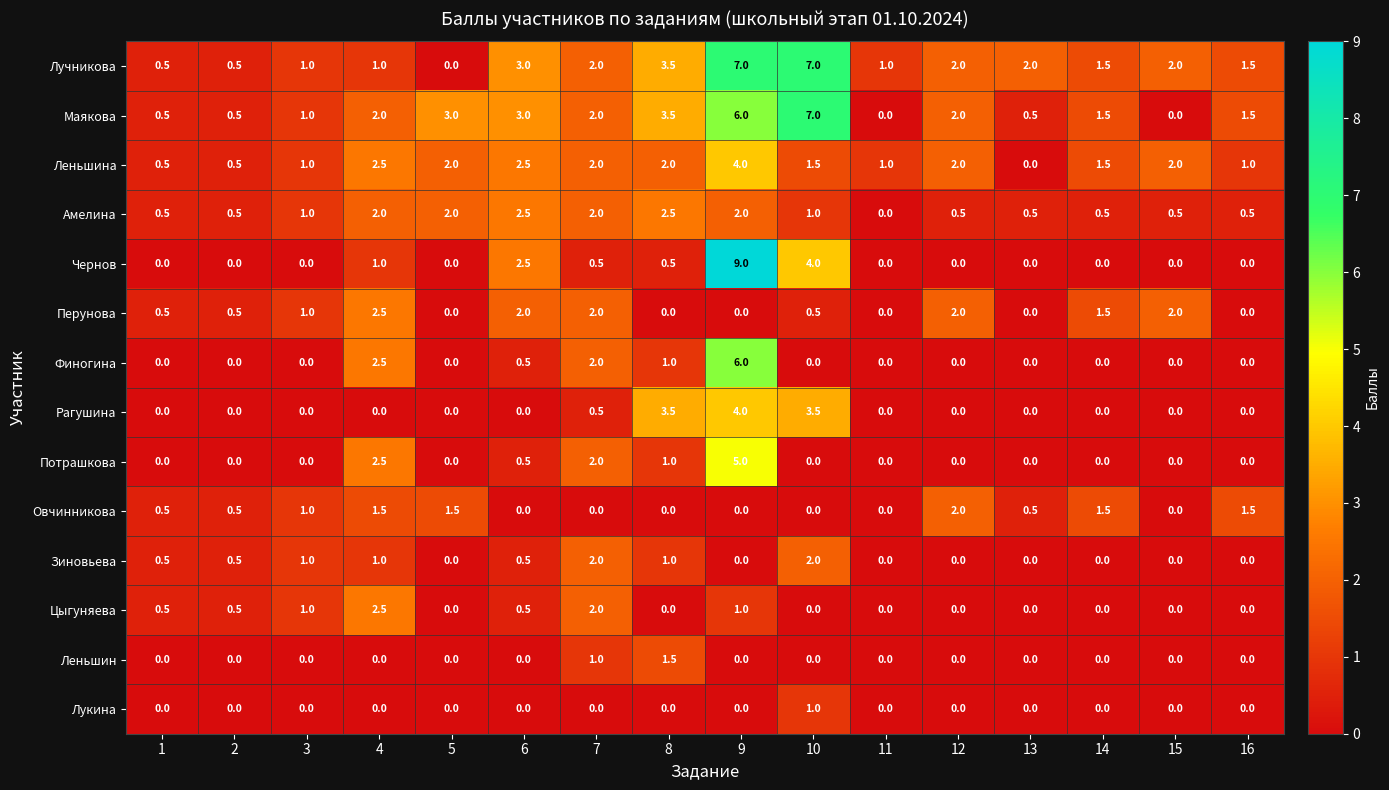

How many Рагушина values are between 0 and 1?

13